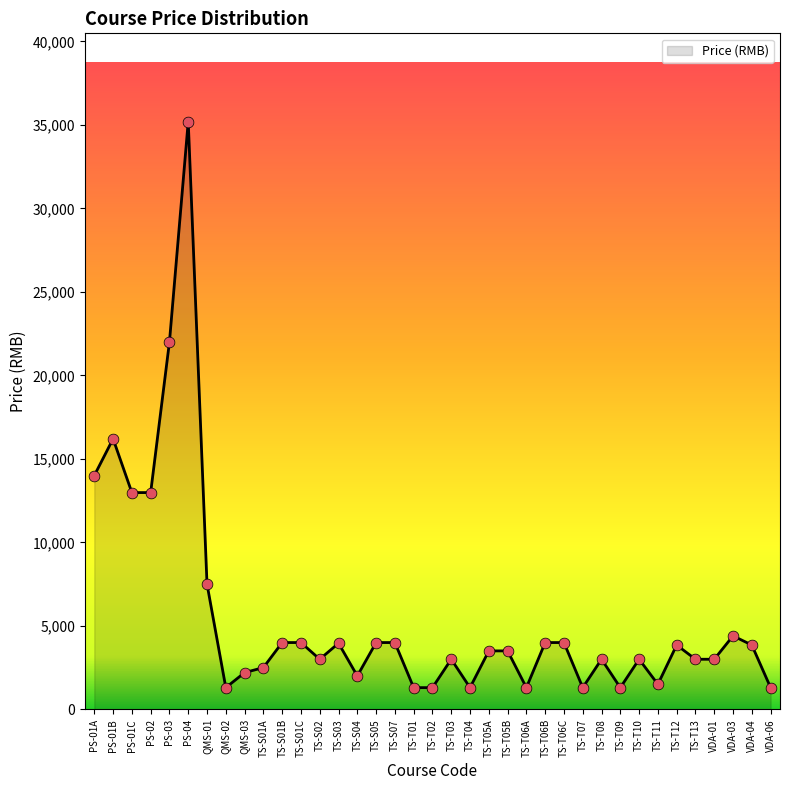

Between TS-T06A and TS-T03, which is larger?

TS-T03